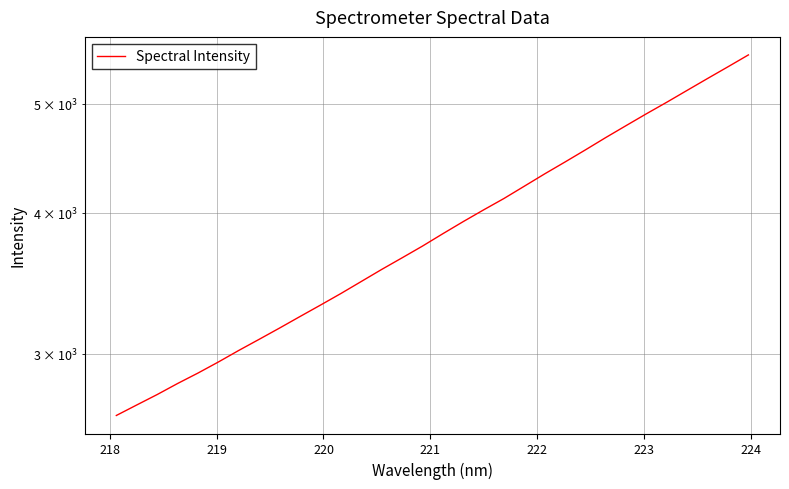

How many values exceed 3832?

16